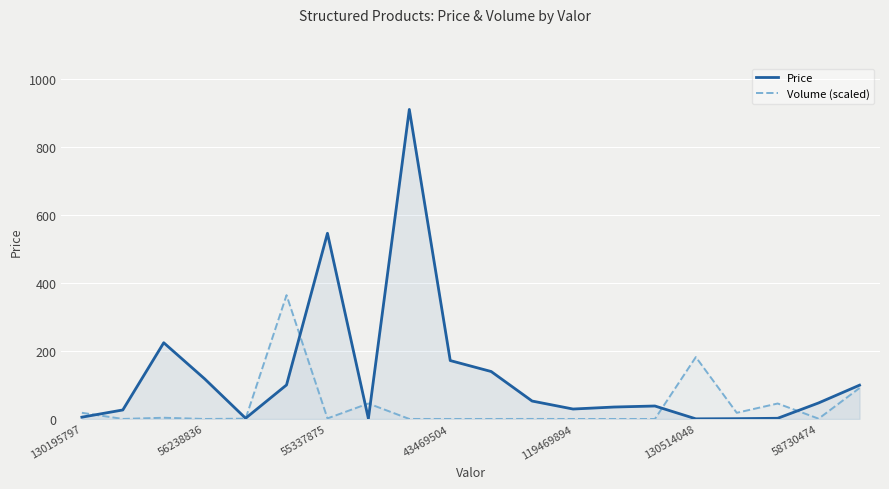

Which category has the highest value across all series?

8